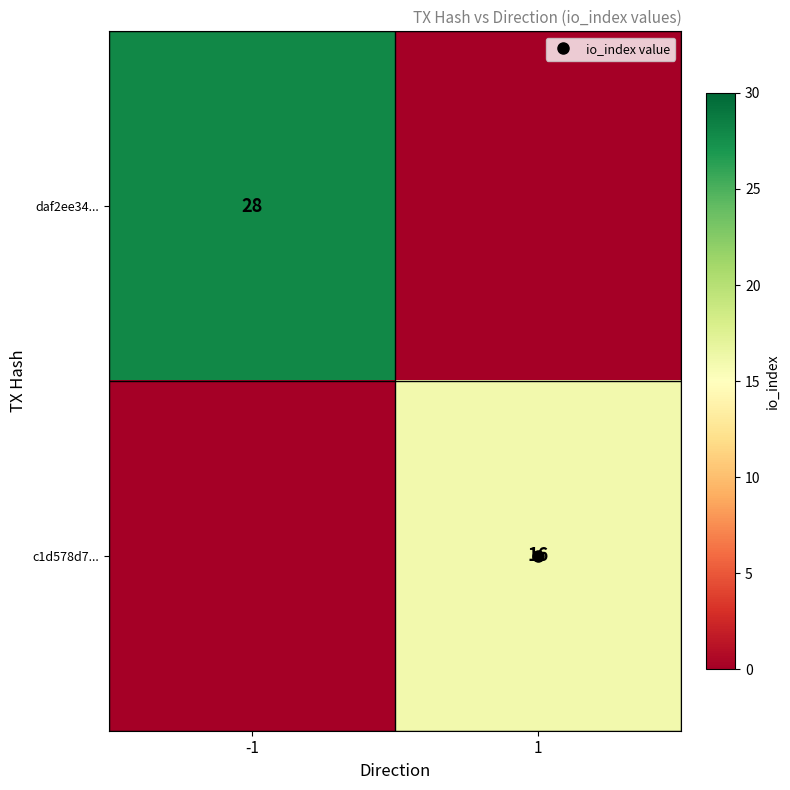

Which series has the widest spread of values?

daf2ee34...